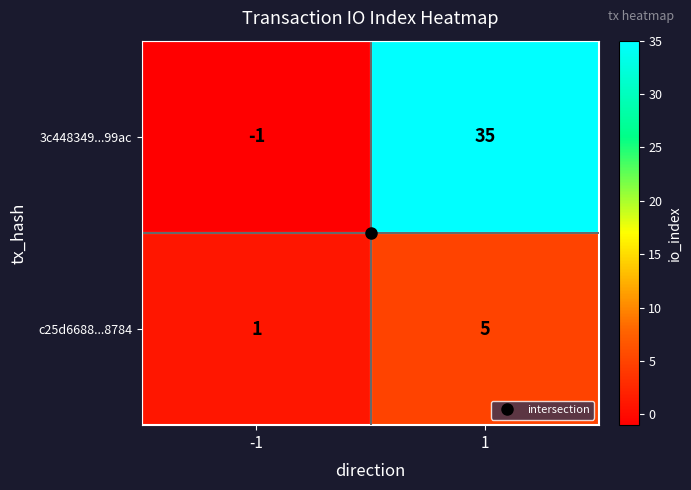

How many distinct data groups are displayed?

2